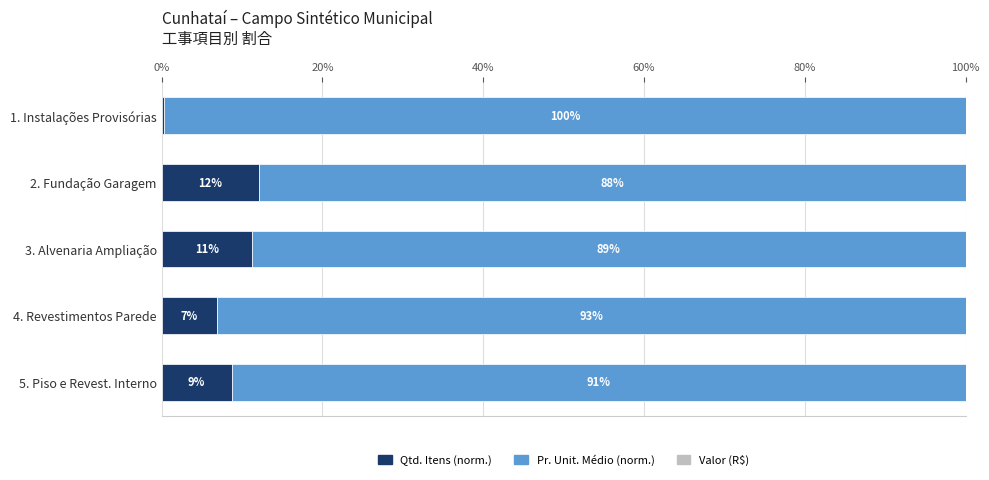

What is the total value across all series at 5. Piso e Revest. Interno?

100.0